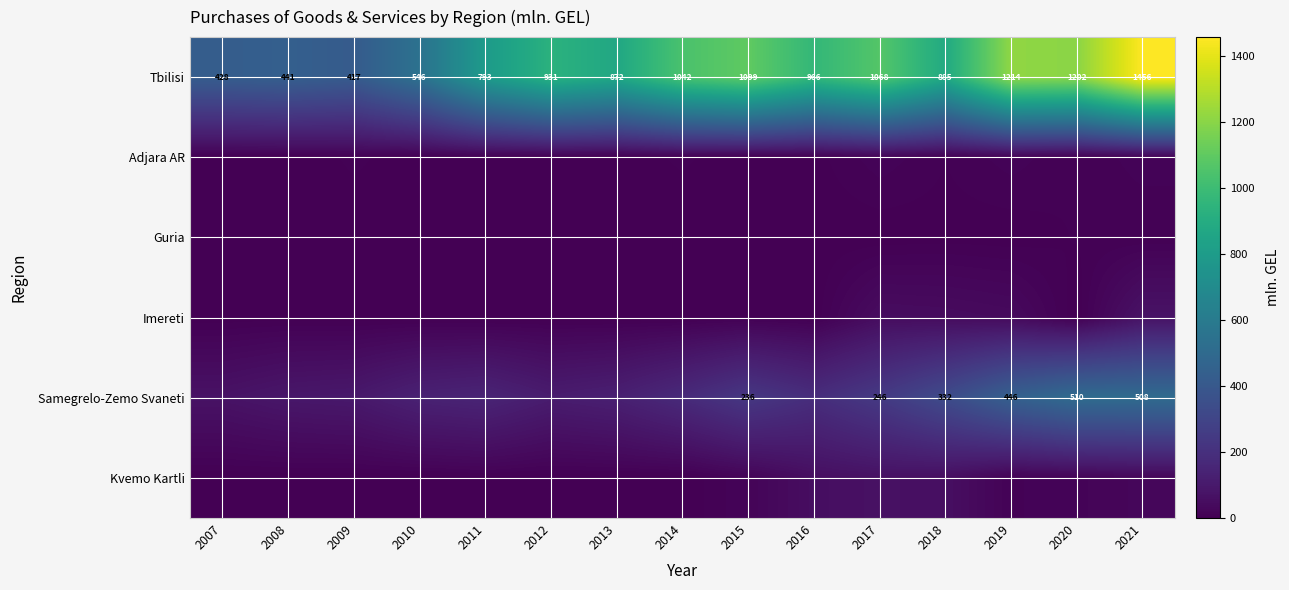

What is the total value across all series at 2017?

1443.7